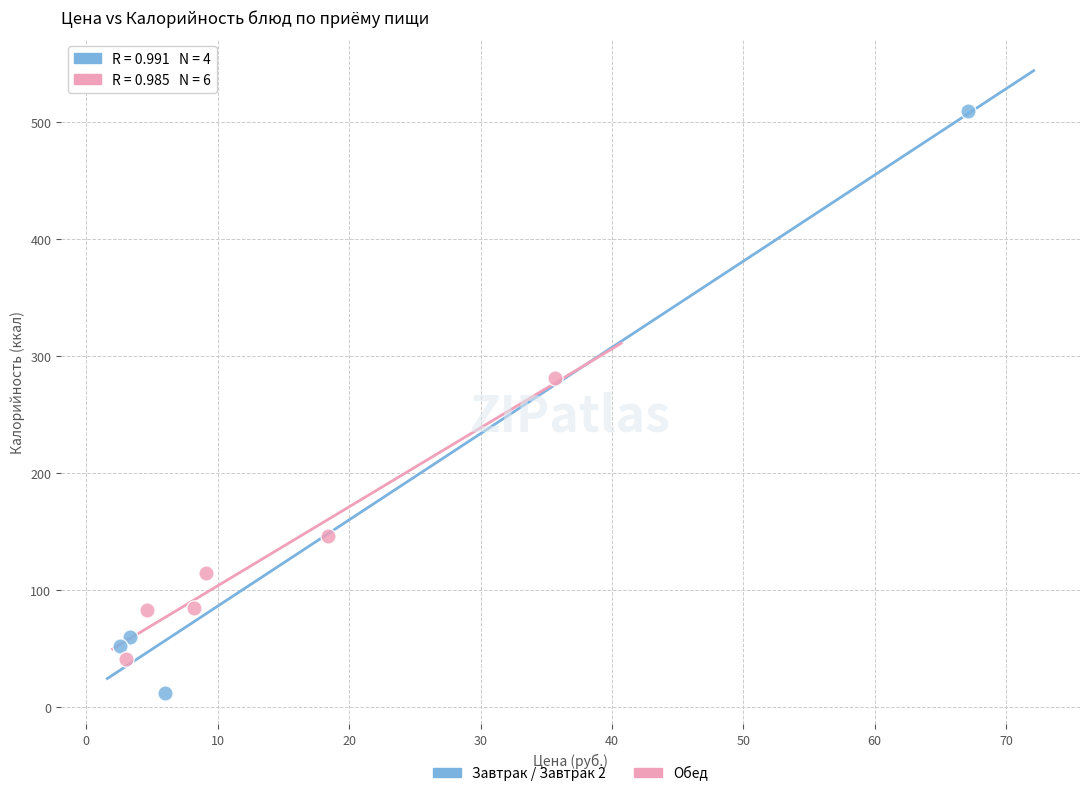

Which series contains the lowest Y value?

Завтрак / Завтрак 2